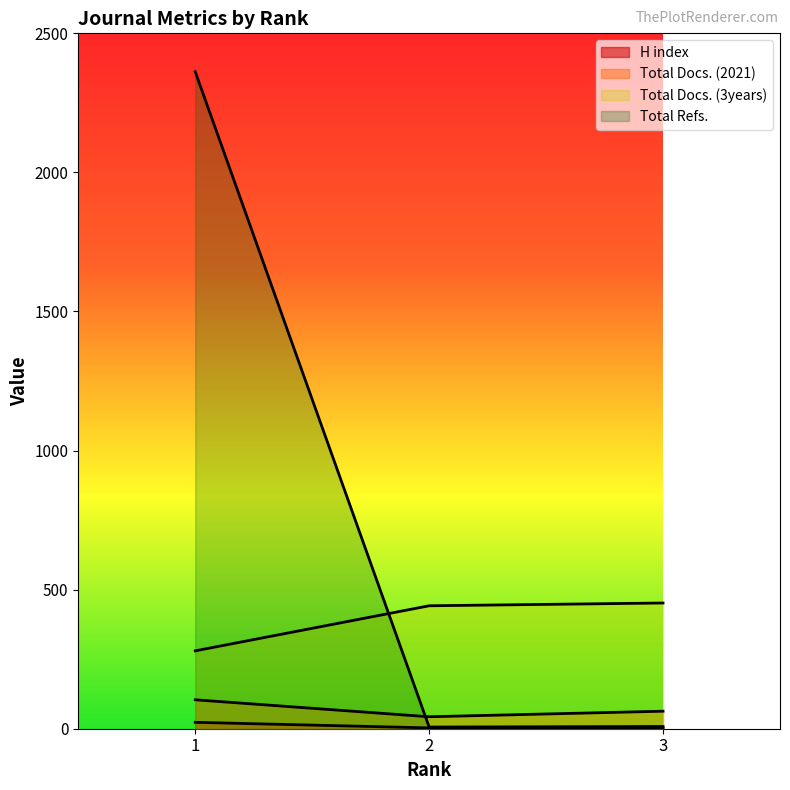

Count the number of data series in this chart.

4